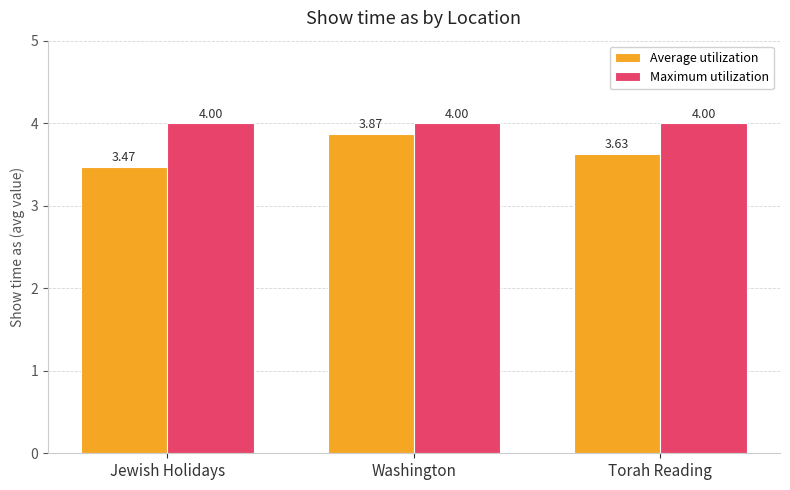

Which series has the widest spread of values?

Average utilization